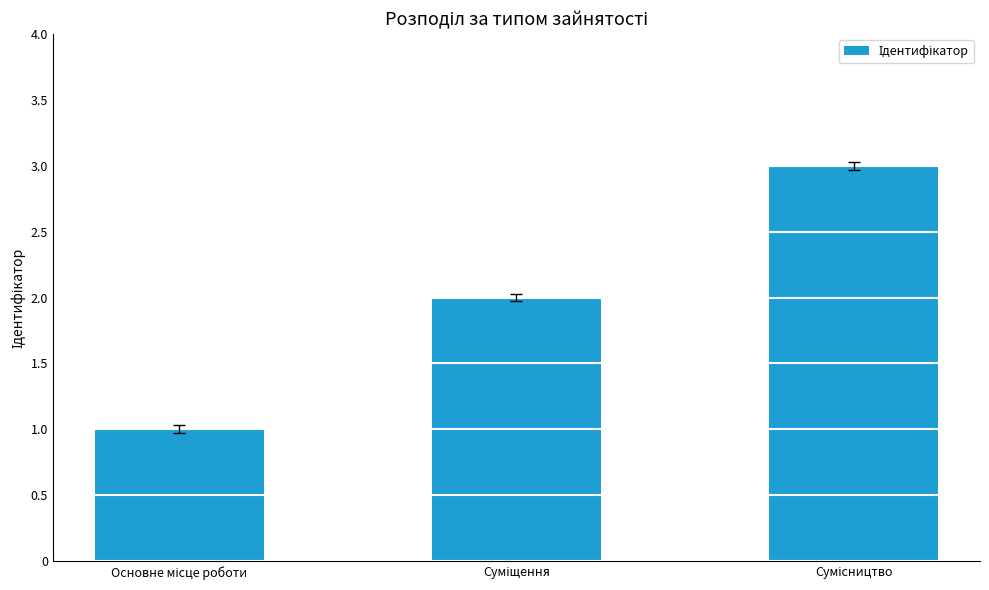

Count the values in the range 1 to 3.

3